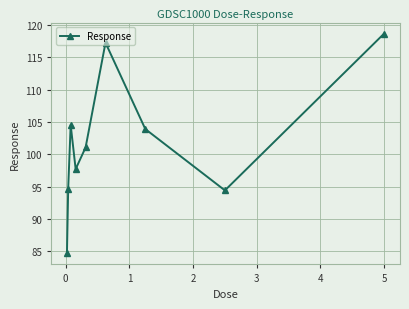

What is the greatest value displayed?

118.7